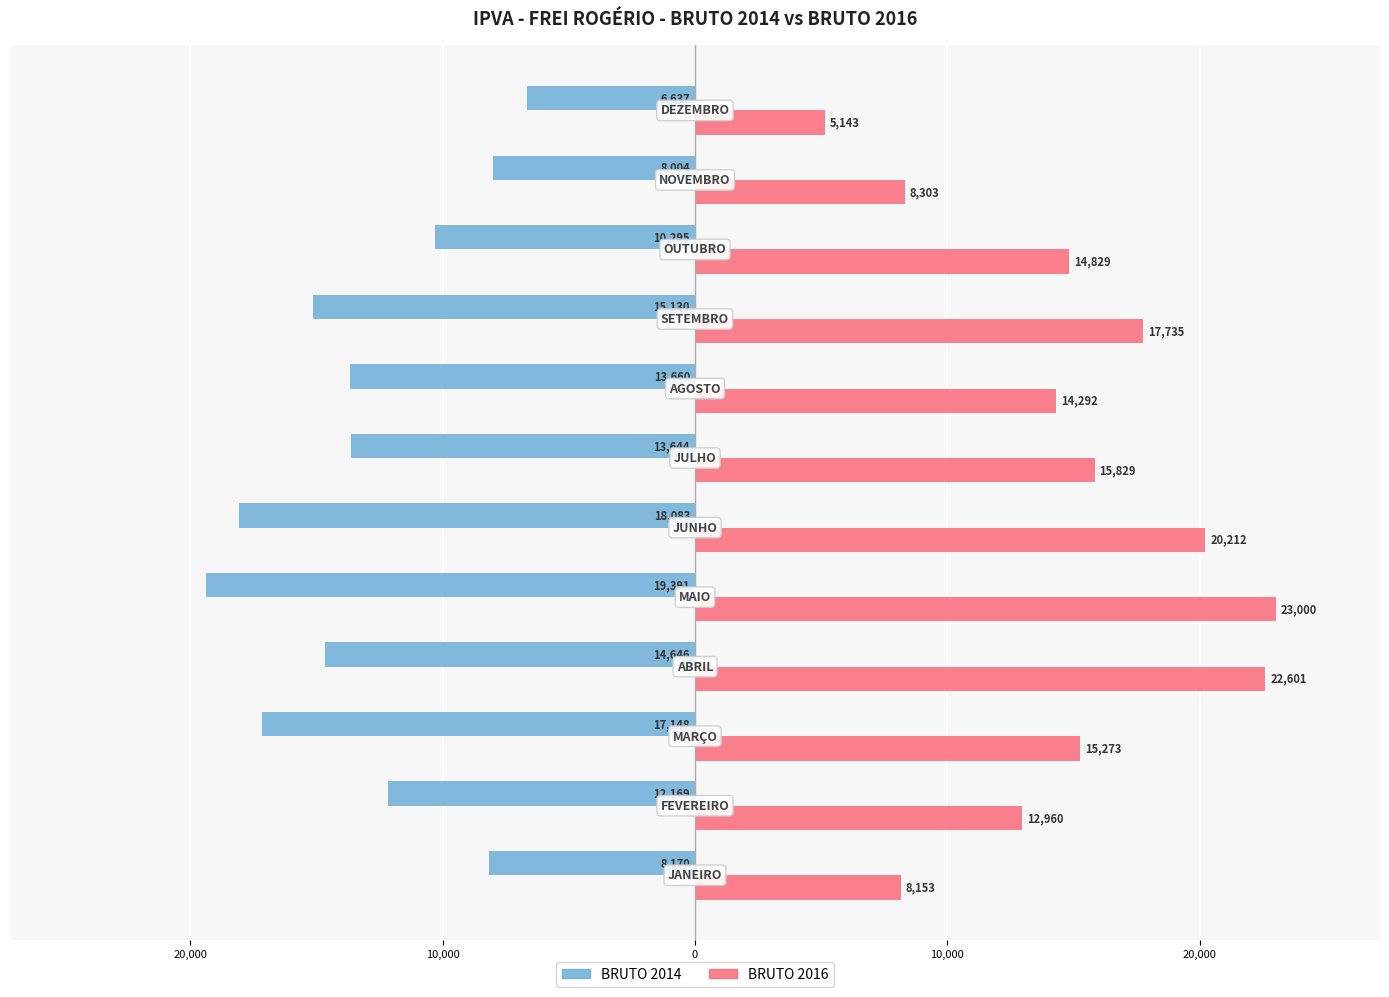

What are all the series names shown in the legend?

BRUTO 2014, BRUTO 2016